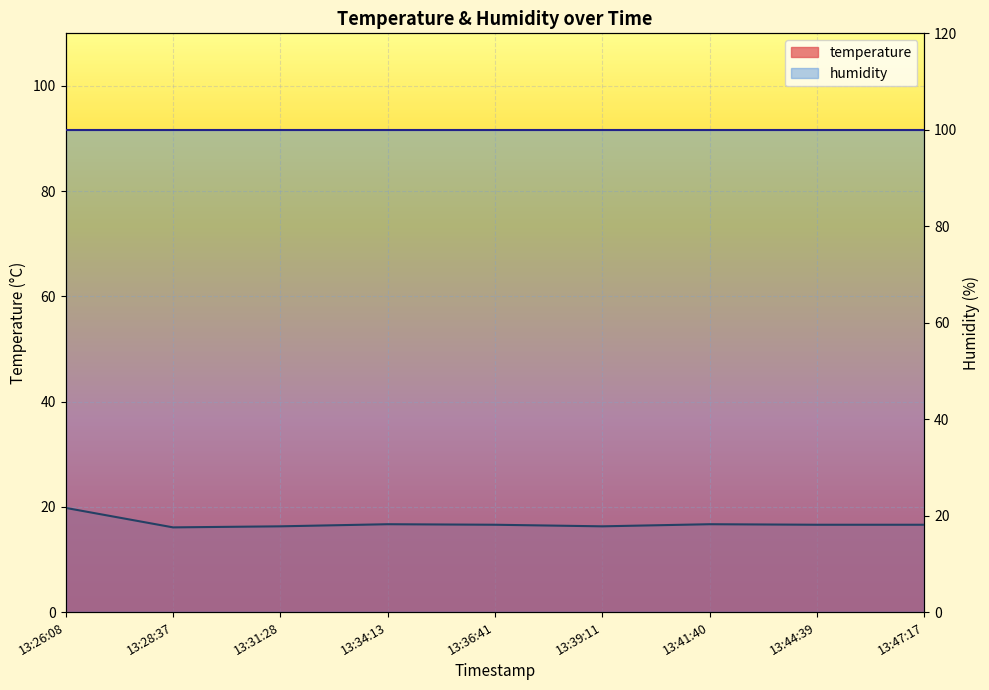

Read the value at 13:36:41.

16.6